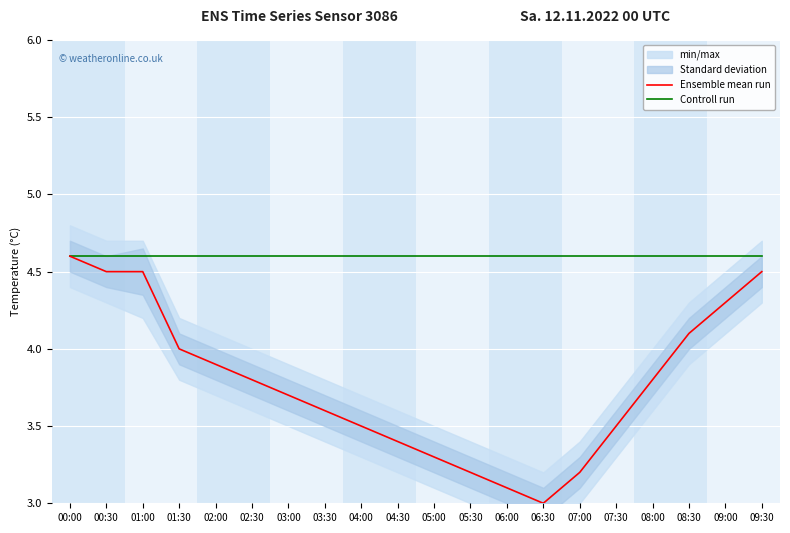

True or false: Controll run and Ensemble mean run cross at least once.

False